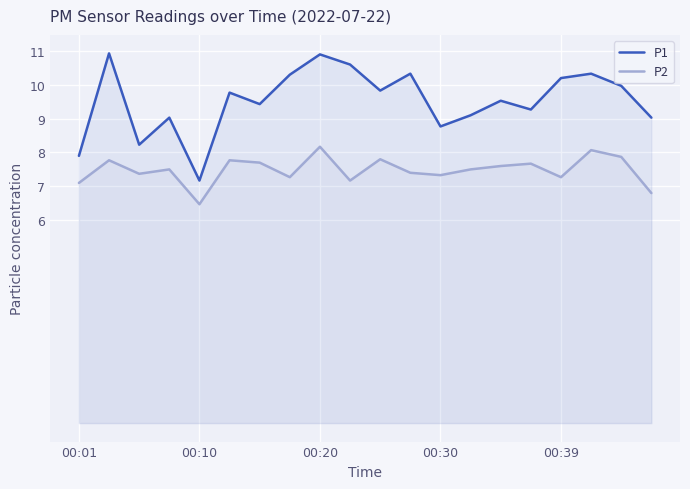

True or false: P1 and P2 intersect in this chart.

False